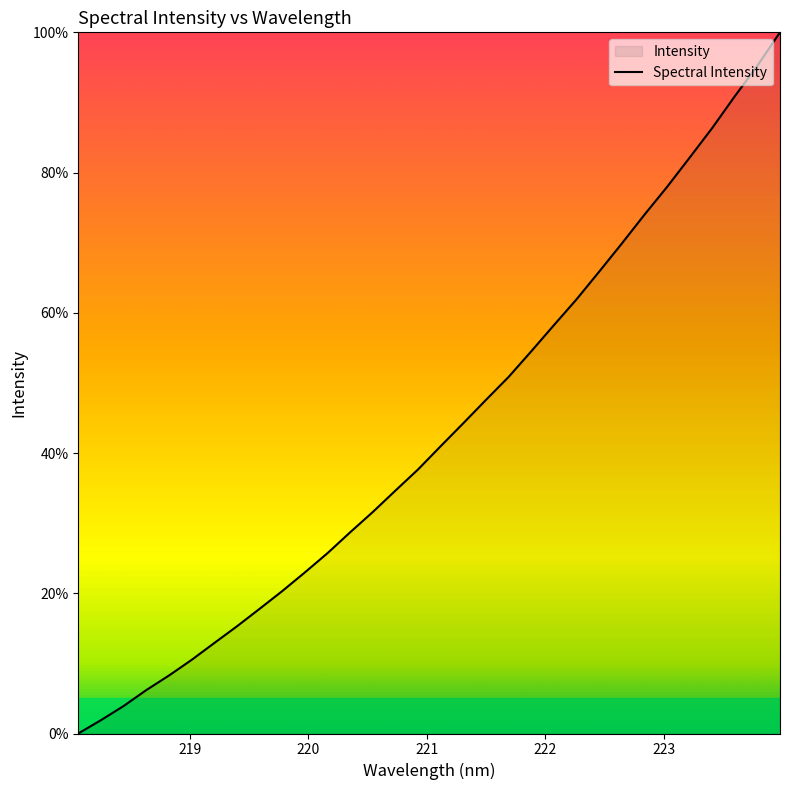

What is the difference between the maximum and minimum values?

100.0